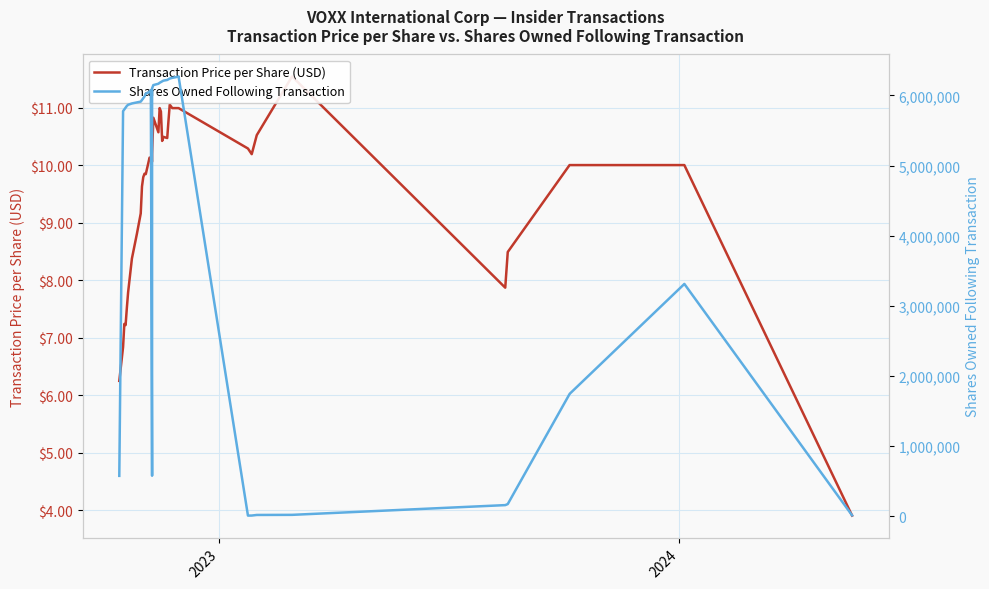

What are all the series names shown in the legend?

Transaction Price per Share (USD), Shares Owned Following Transaction